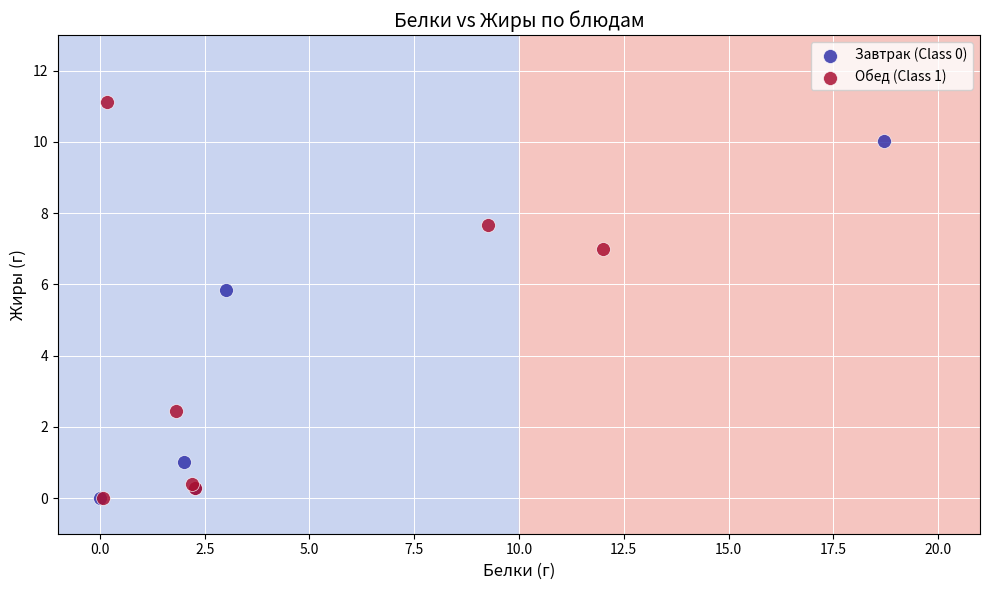

Which series reaches the maximum Y coordinate?

Обед (Class 1)